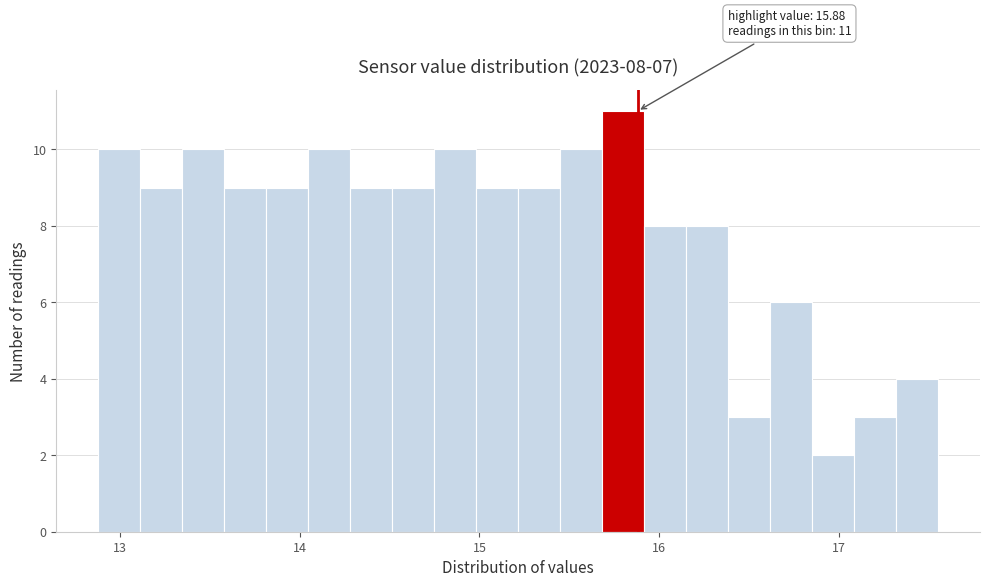

Around what value on the x-axis is the tallest bar? Give the approximate position of its centre, as read against the axis.

15.8